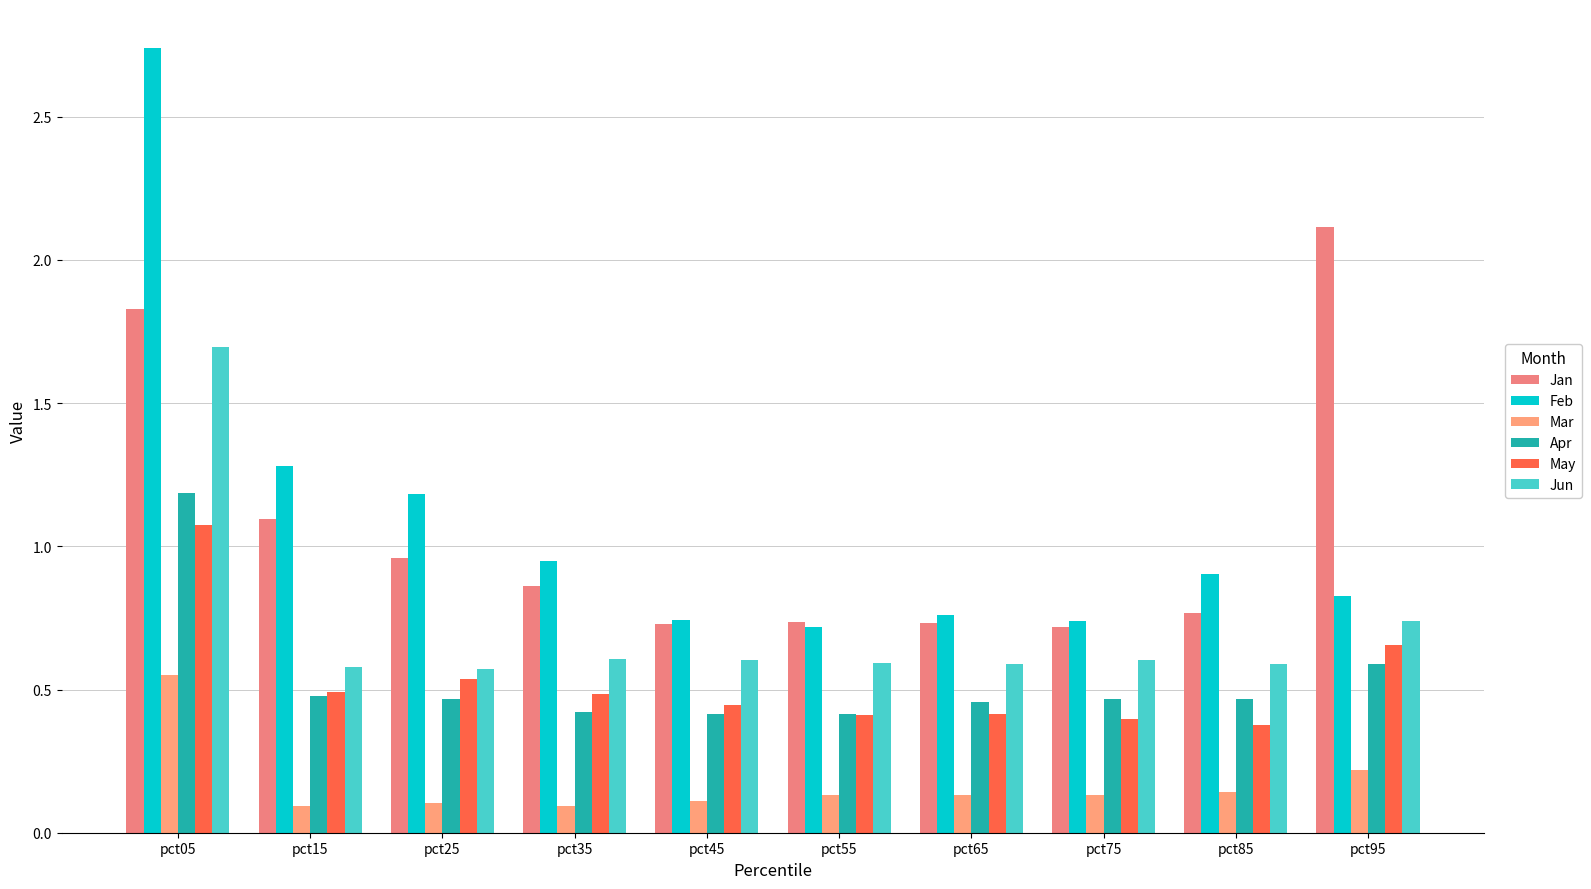

At how many categories does at least one series exceed 2?

2